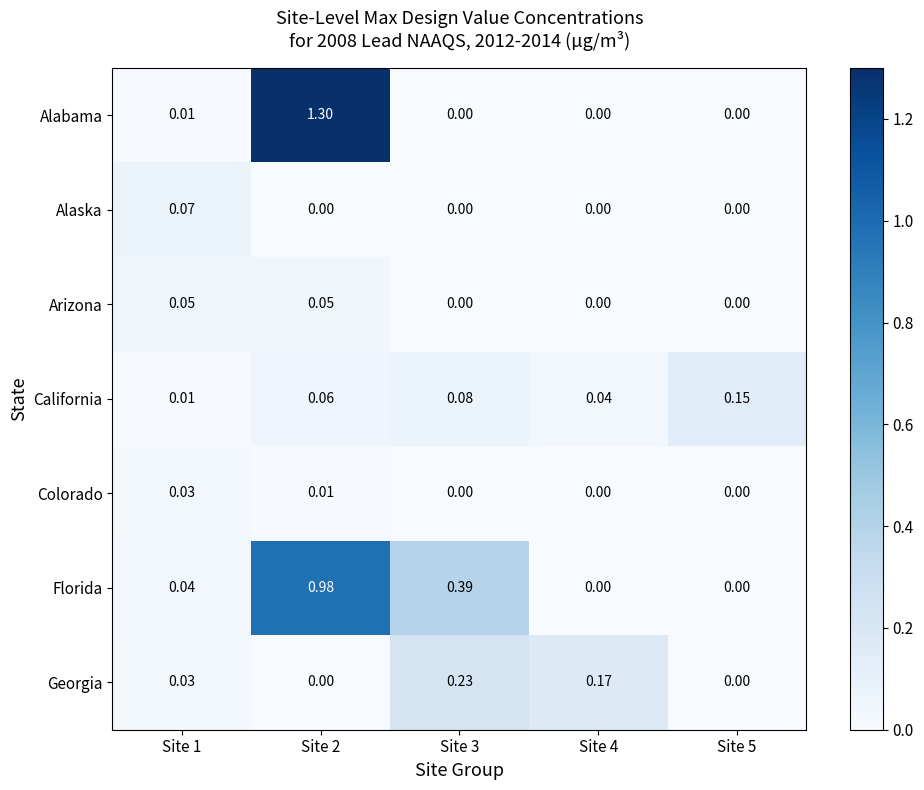

List the series in order of their peak value, lowest first.

Colorado, Arizona, Alaska, California, Georgia, Florida, Alabama